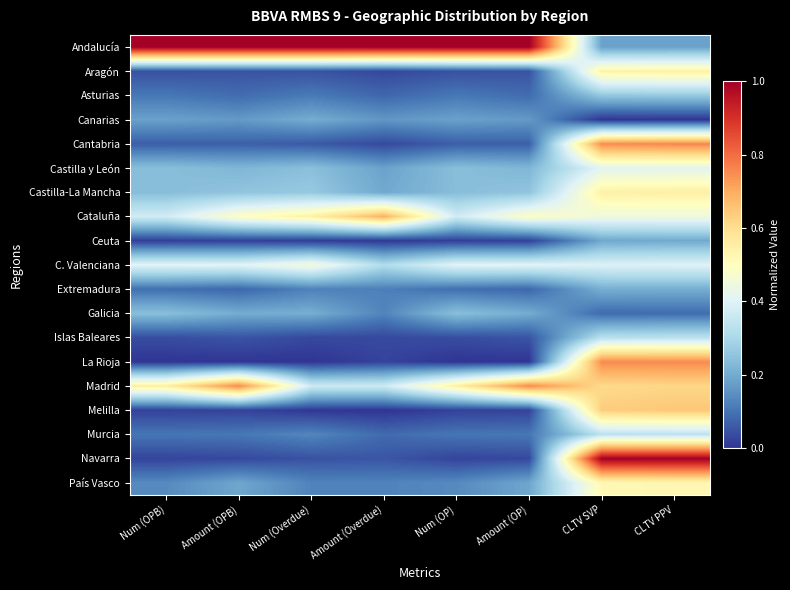

Reading left to right, transcribe all the data shown in this chart.

Andalucía: Num (OPB)=1.0	Amount (OPB)=1.0	Num (Overdue)=1.0	Amount (Overdue)=1.0	Num (OP)=1.0	Amount (OP)=1.0	CLTV SVP=0.2	CLTV PPV=0.2
Aragón: Num (OPB)=0.0	Amount (OPB)=0.0	Num (Overdue)=0.0	Amount (Overdue)=0.0	Num (OP)=0.0	Amount (OP)=0.0	CLTV SVP=0.5	CLTV PPV=0.5
Asturias: Num (OPB)=0.1	Amount (OPB)=0.1	Num (Overdue)=0.1	Amount (Overdue)=0.1	Num (OP)=0.1	Amount (OP)=0.1	CLTV SVP=0.3	CLTV PPV=0.3
Canarias: Num (OPB)=0.2	Amount (OPB)=0.2	Num (Overdue)=0.2	Amount (Overdue)=0.2	Num (OP)=0.2	Amount (OP)=0.2	CLTV SVP=0.0	CLTV PPV=0.0
Cantabria: Num (OPB)=0.1	Amount (OPB)=0.1	Num (Overdue)=0.1	Amount (Overdue)=0.0	Num (OP)=0.1	Amount (OP)=0.1	CLTV SVP=0.8	CLTV PPV=0.8
Castilla y León: Num (OPB)=0.2	Amount (OPB)=0.2	Num (Overdue)=0.2	Amount (Overdue)=0.2	Num (OP)=0.2	Amount (OP)=0.2	CLTV SVP=0.4	CLTV PPV=0.4
Castilla-La Mancha: Num (OPB)=0.2	Amount (OPB)=0.3	Num (Overdue)=0.3	Amount (Overdue)=0.2	Num (OP)=0.2	Amount (OP)=0.3	CLTV SVP=0.5	CLTV PPV=0.6
Cataluña: Num (OPB)=0.4	Amount (OPB)=0.5	Num (Overdue)=0.5	Amount (Overdue)=0.7	Num (OP)=0.4	Amount (OP)=0.5	CLTV SVP=0.4	CLTV PPV=0.4
Ceuta: Num (OPB)=0.0	Amount (OPB)=0.0	Num (Overdue)=0.0	Amount (Overdue)=0.0	Num (OP)=0.0	Amount (OP)=0.0	CLTV SVP=0.2	CLTV PPV=0.2
C. Valenciana: Num (OPB)=0.4	Amount (OPB)=0.4	Num (Overdue)=0.5	Amount (Overdue)=0.3	Num (OP)=0.4	Amount (OP)=0.4	CLTV SVP=0.4	CLTV PPV=0.4
Extremadura: Num (OPB)=0.1	Amount (OPB)=0.1	Num (Overdue)=0.1	Amount (Overdue)=0.1	Num (OP)=0.1	Amount (OP)=0.1	CLTV SVP=0.2	CLTV PPV=0.2
Galicia: Num (OPB)=0.2	Amount (OPB)=0.2	Num (Overdue)=0.2	Amount (Overdue)=0.1	Num (OP)=0.2	Amount (OP)=0.2	CLTV SVP=0.1	CLTV PPV=0.1
Islas Baleares: Num (OPB)=0.0	Amount (OPB)=0.0	Num (Overdue)=0.0	Amount (Overdue)=0.0	Num (OP)=0.0	Amount (OP)=0.0	CLTV SVP=0.3	CLTV PPV=0.3
La Rioja: Num (OPB)=0.0	Amount (OPB)=0.0	Num (Overdue)=0.0	Amount (Overdue)=0.0	Num (OP)=0.0	Amount (OP)=0.0	CLTV SVP=0.8	CLTV PPV=0.8
Madrid: Num (OPB)=0.6	Amount (OPB)=0.8	Num (Overdue)=0.4	Amount (Overdue)=0.4	Num (OP)=0.6	Amount (OP)=0.8	CLTV SVP=0.6	CLTV PPV=0.6
Melilla: Num (OPB)=0.0	Amount (OPB)=0.0	Num (Overdue)=0.0	Amount (Overdue)=0.0	Num (OP)=0.0	Amount (OP)=0.0	CLTV SVP=0.6	CLTV PPV=0.6
Murcia: Num (OPB)=0.1	Amount (OPB)=0.1	Num (Overdue)=0.1	Amount (Overdue)=0.1	Num (OP)=0.1	Amount (OP)=0.1	CLTV SVP=0.3	CLTV PPV=0.3
Navarra: Num (OPB)=0.0	Amount (OPB)=0.0	Num (Overdue)=0.0	Amount (Overdue)=0.1	Num (OP)=0.0	Amount (OP)=0.0	CLTV SVP=1.0	CLTV PPV=1.0
País Vasco: Num (OPB)=0.1	Amount (OPB)=0.2	Num (Overdue)=0.1	Amount (Overdue)=0.1	Num (OP)=0.1	Amount (OP)=0.2	CLTV SVP=0.5	CLTV PPV=0.5